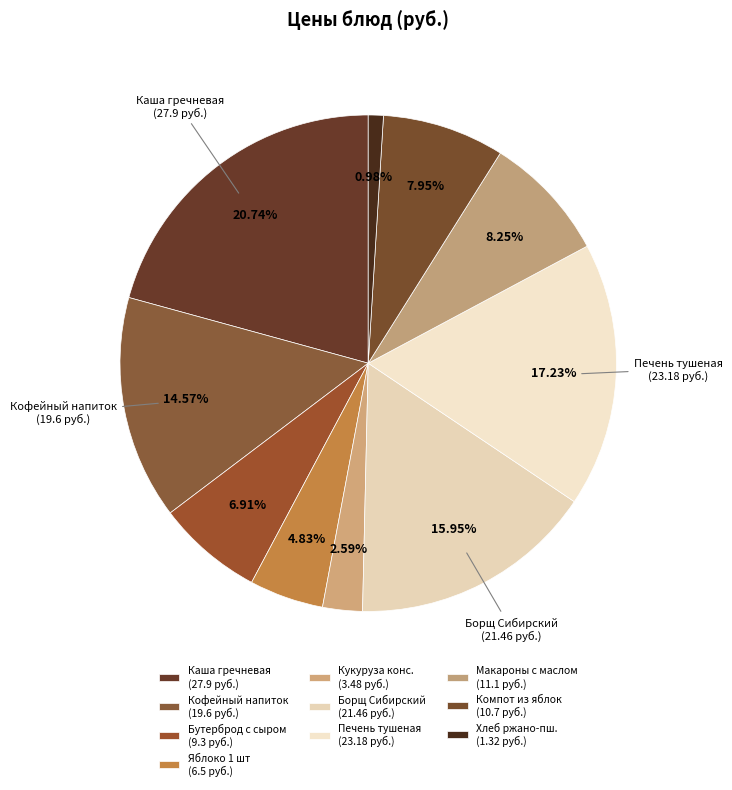

How many slices are in this pie chart?

10